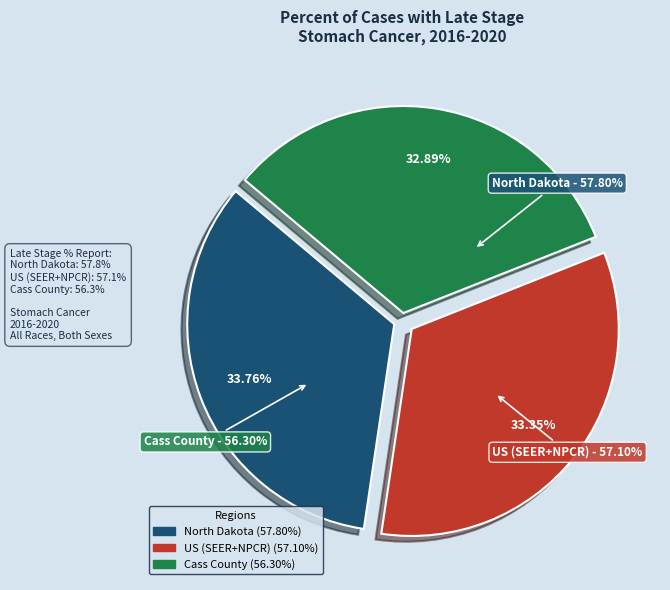

What percentage is the US (SEER+NPCR) slice, to the nearest percent?

33%